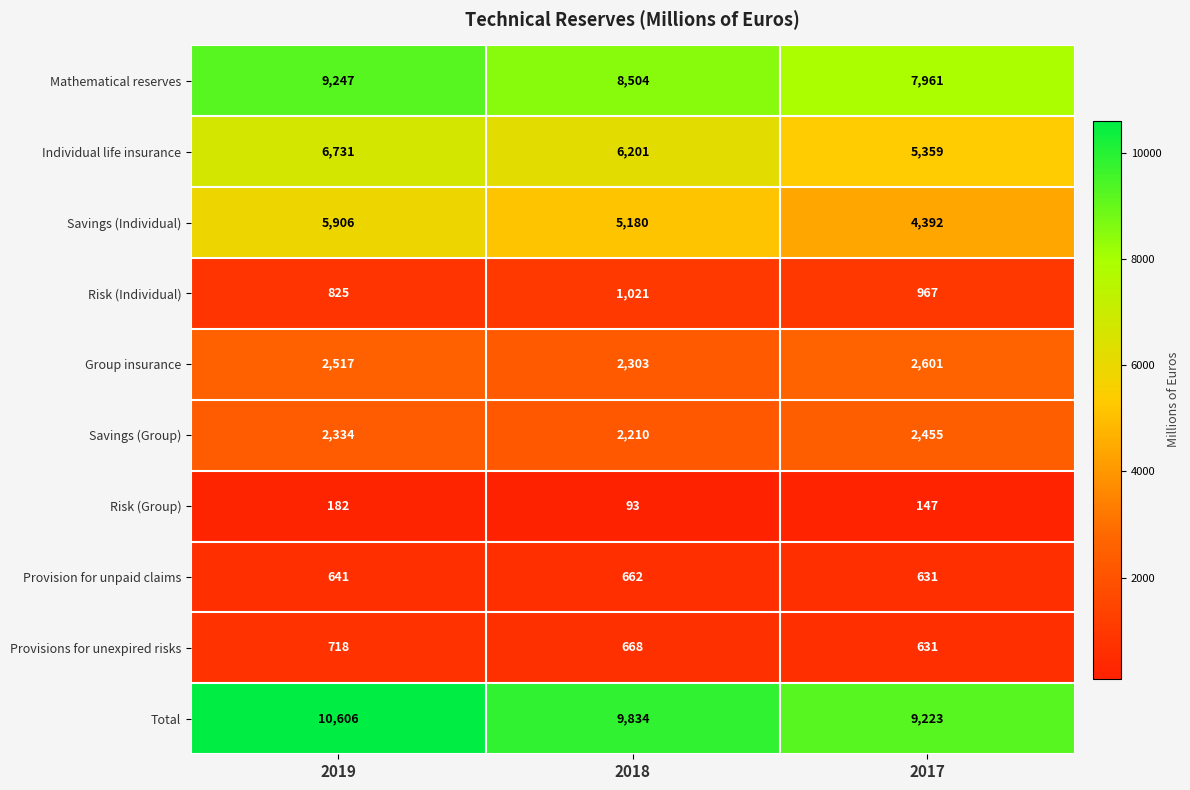

Where is Individual life insurance nearest to the value 6045?

2018